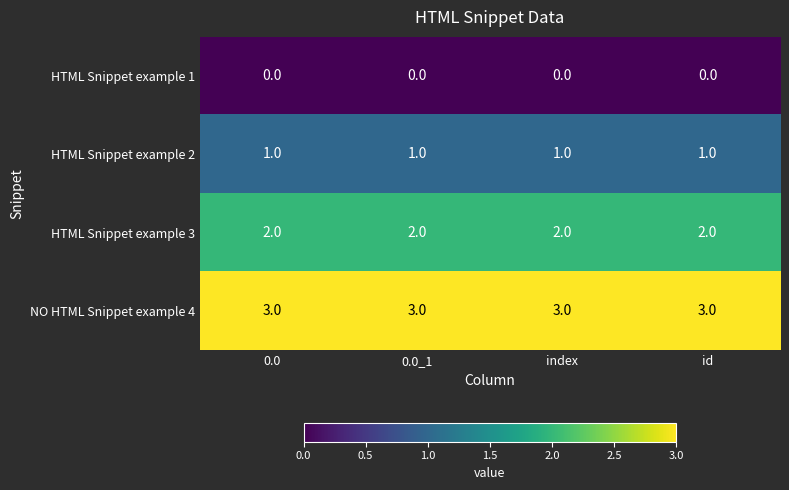

The value of HTML Snippet example 2 at 0.0_1 is 1. True or false?

True